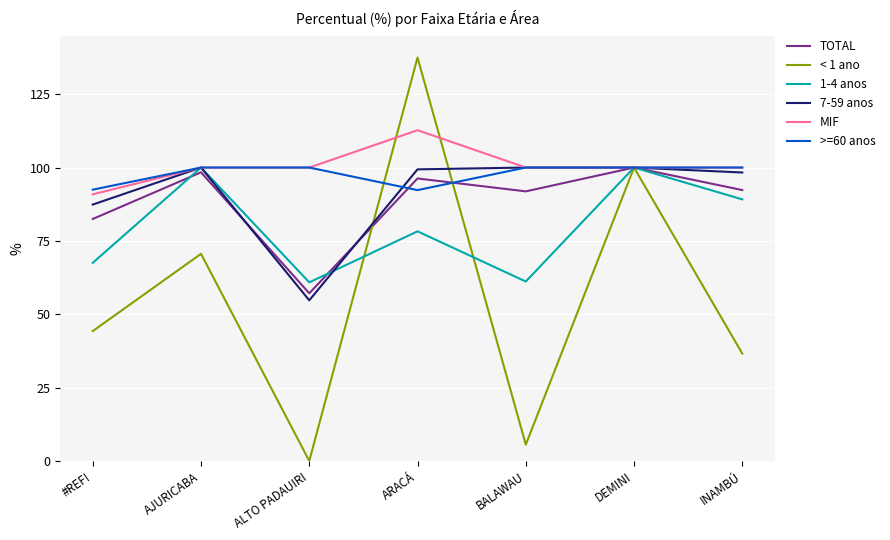

What value does the MIF series have at DEMINI?

100.0